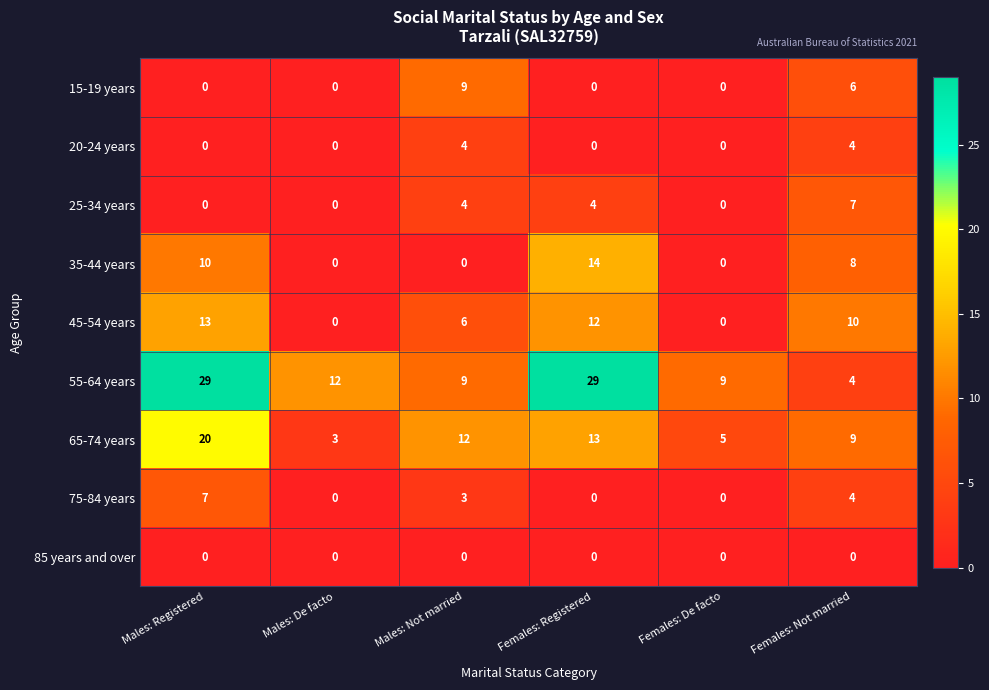

At how many categories does at least one series exceed 7?

6